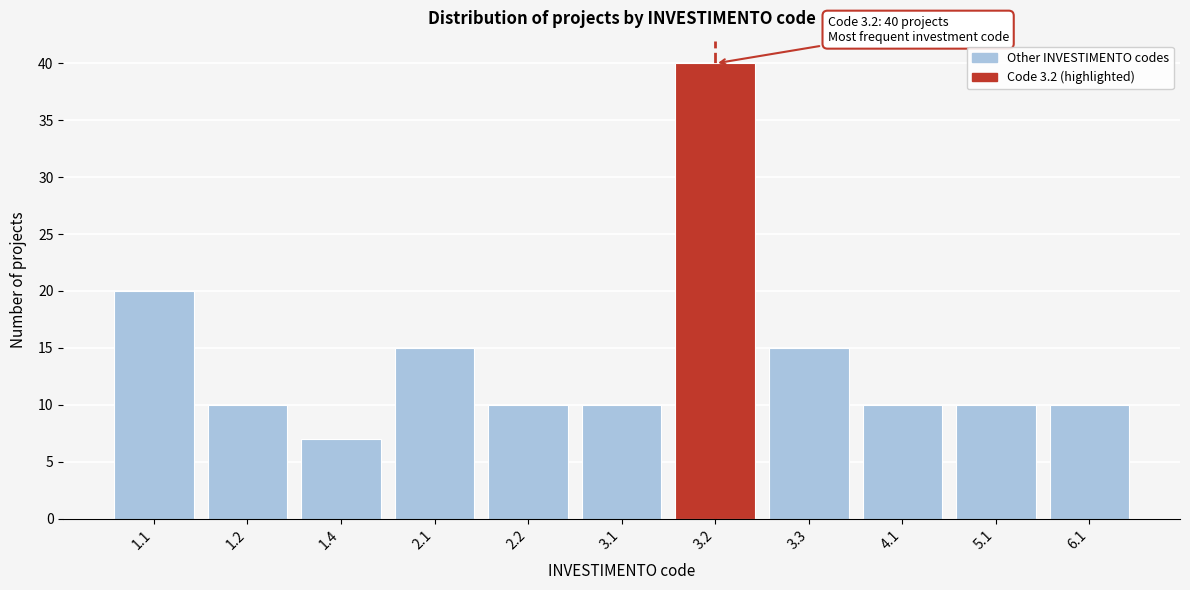

Reading right to left, transcribe all the data shown in this chart.

10	10	10	15	40	10	10	15	7	10	20